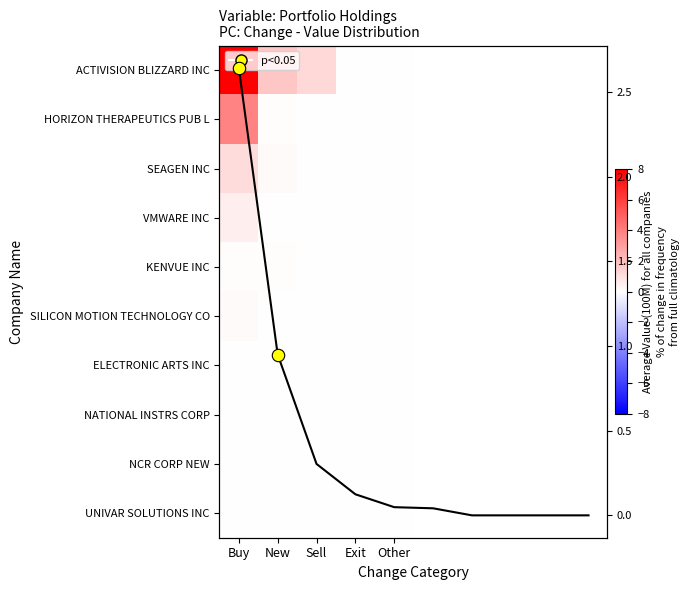

The ACTIVISION BLIZZARD INC series shows 0.0 at Exit. True or false?

True